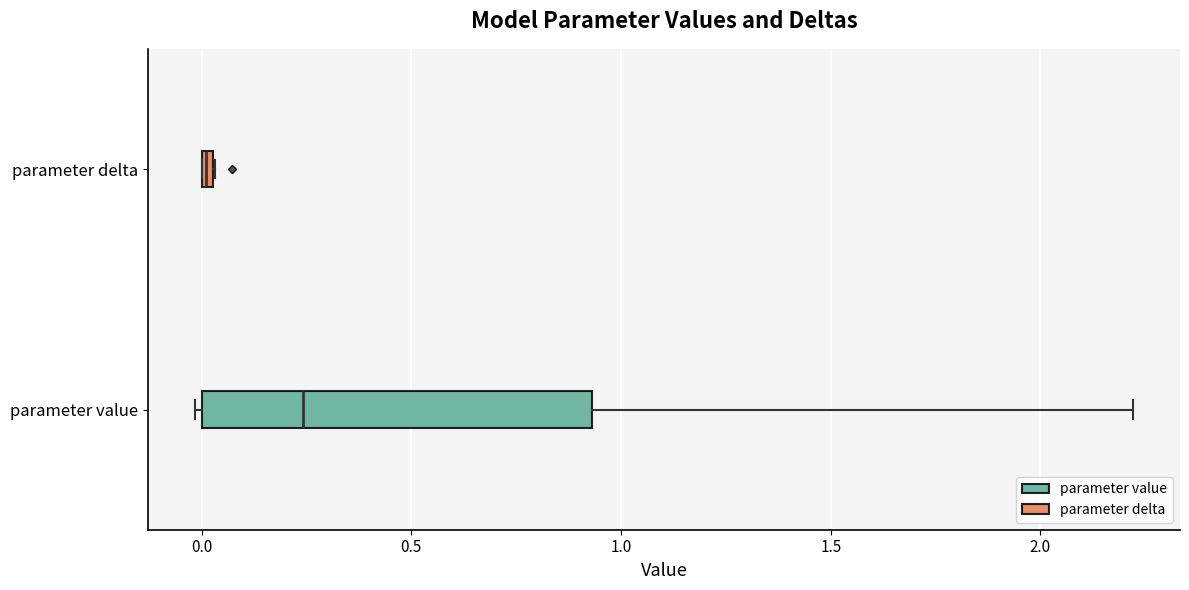

Which box is the widest, from its left edge to its right edge?

parameter value